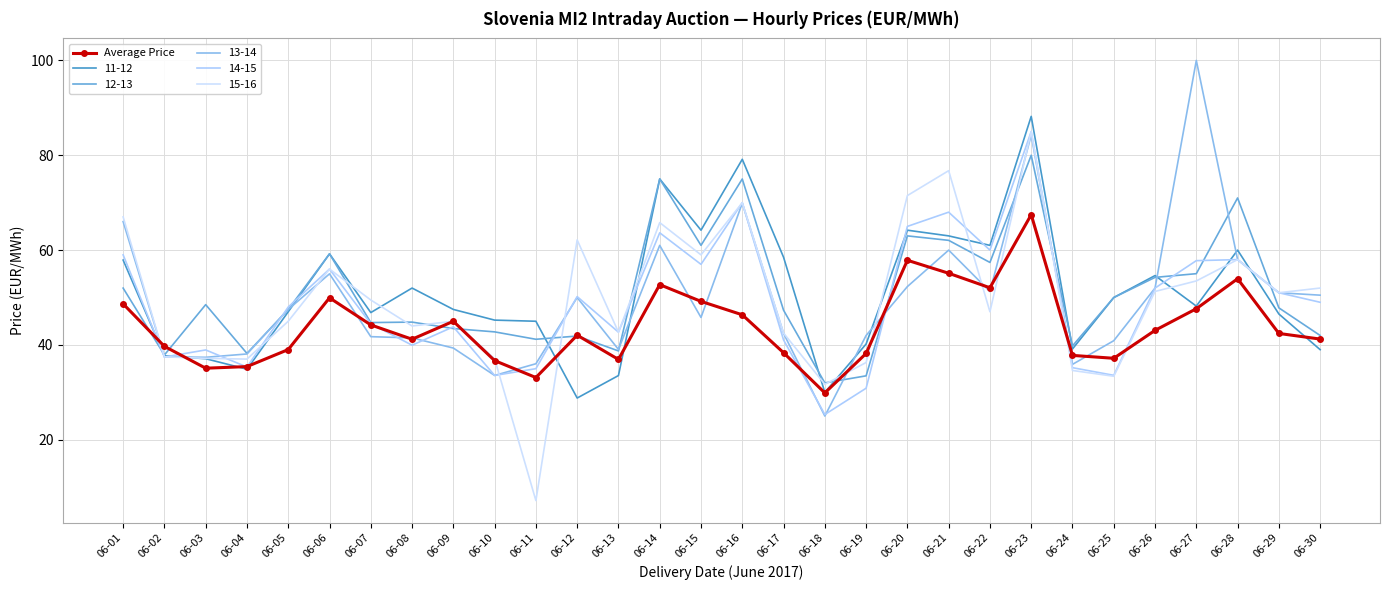

Reading right to left, list all the values displayed in this chart.

06-30=41.2	06-29=42.4	06-28=54.0	06-27=47.6	06-26=43.1	06-25=37.2	06-24=37.8	06-23=67.5	06-22=52.1	06-21=55.1	06-20=57.9	06-19=38.2	06-18=29.9	06-17=38.4	06-16=46.4	06-15=49.2	06-14=52.7	06-13=37.0	06-12=42.1	06-11=33.1	06-10=36.7	06-09=45.0	06-08=41.2	06-07=44.2	06-06=49.9	06-05=39.0	06-04=35.4	06-03=35.1	06-02=39.7	06-01=48.7